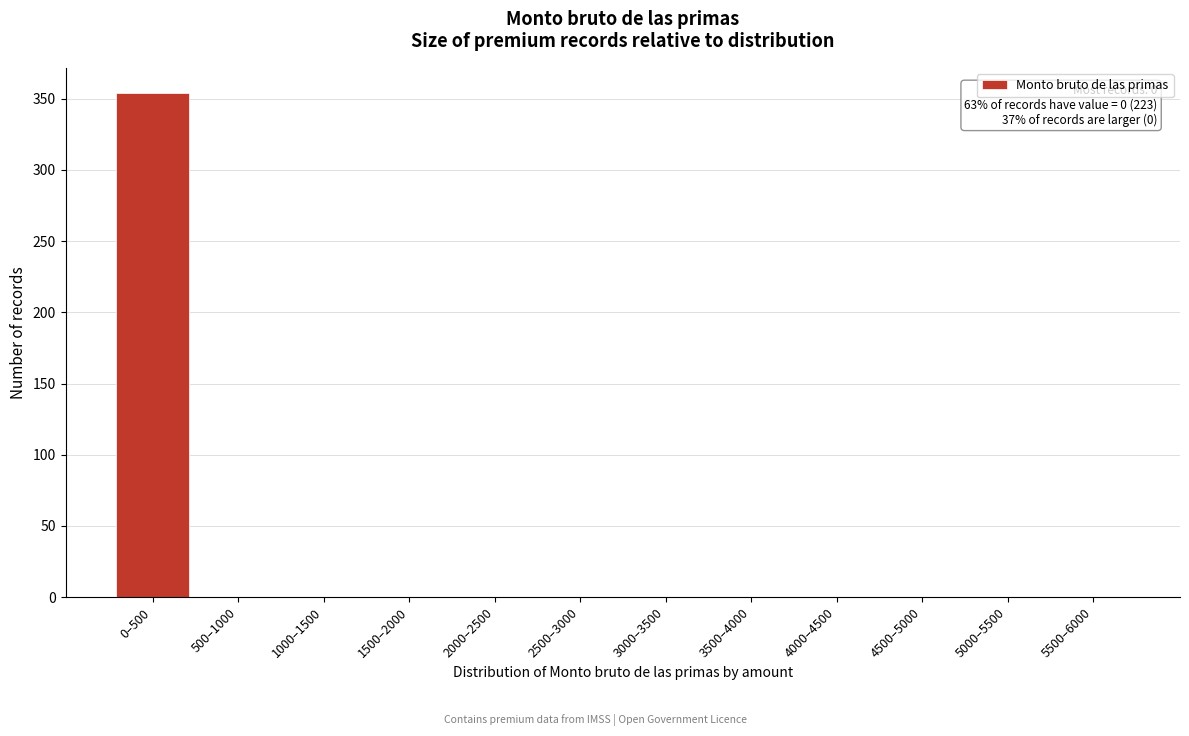

Reading left to right, transcribe all the data shown in this chart.

0–500=354	500–1000=0	1000–1500=0	1500–2000=0	2000–2500=0	2500–3000=0	3000–3500=0	3500–4000=0	4000–4500=0	4500–5000=0	5000–5500=0	5500–6000=0